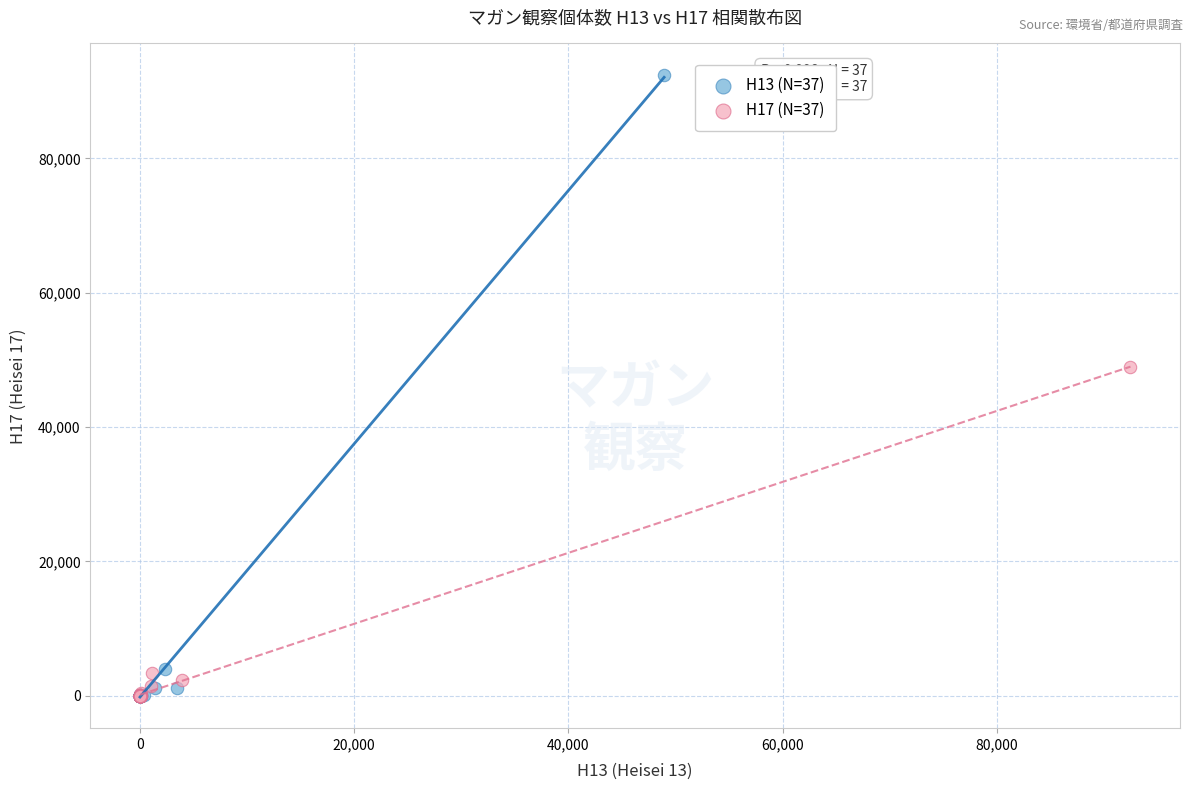

Which series has the widest spread of Y values?

H13 (N=37)